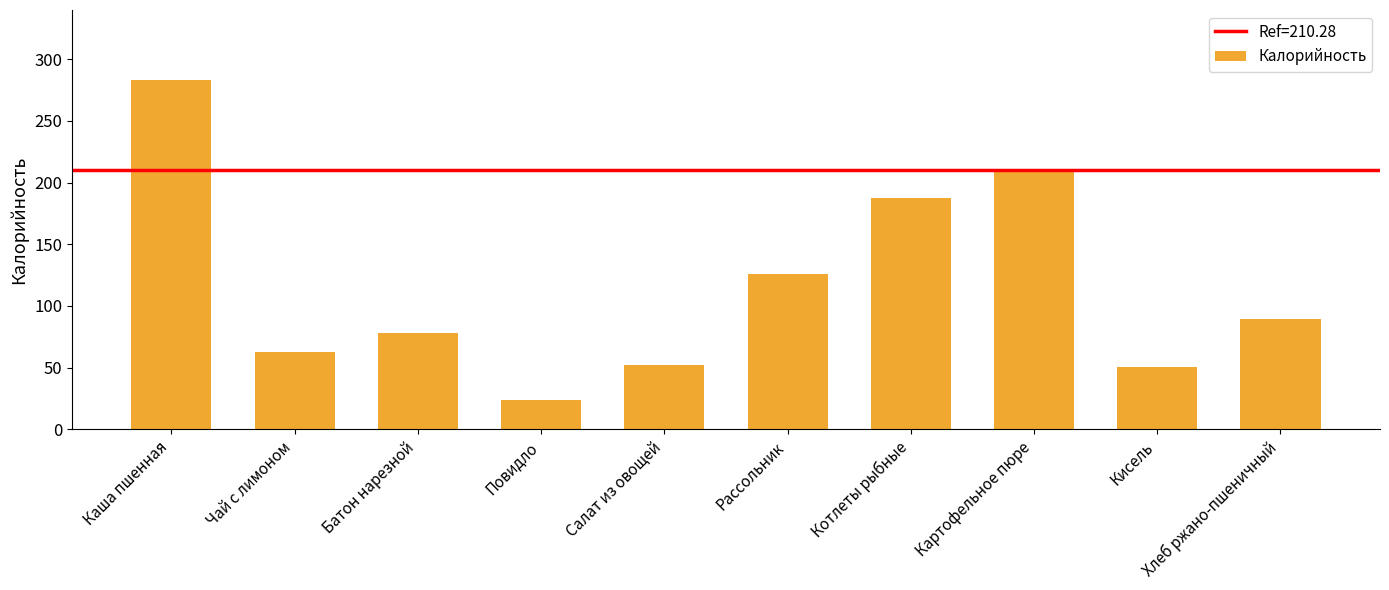

Count the number of data series in this chart.

1